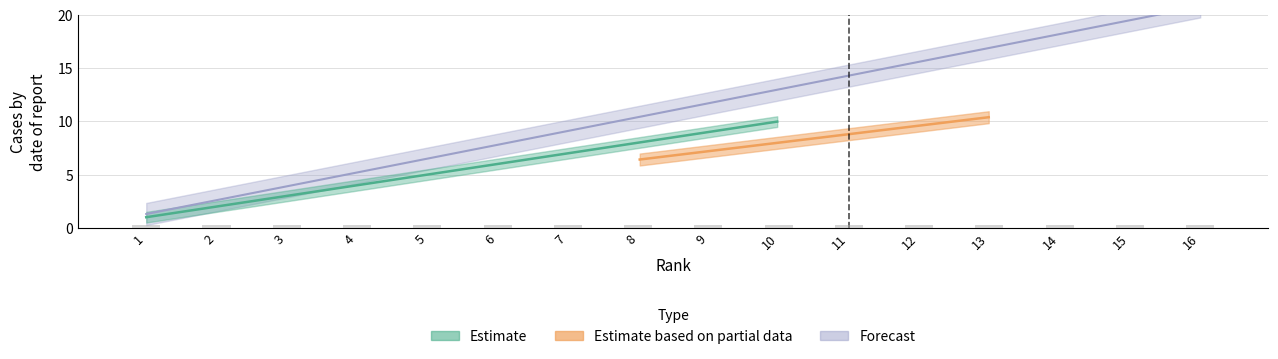

How many data points in Estimate are less than 9?

8